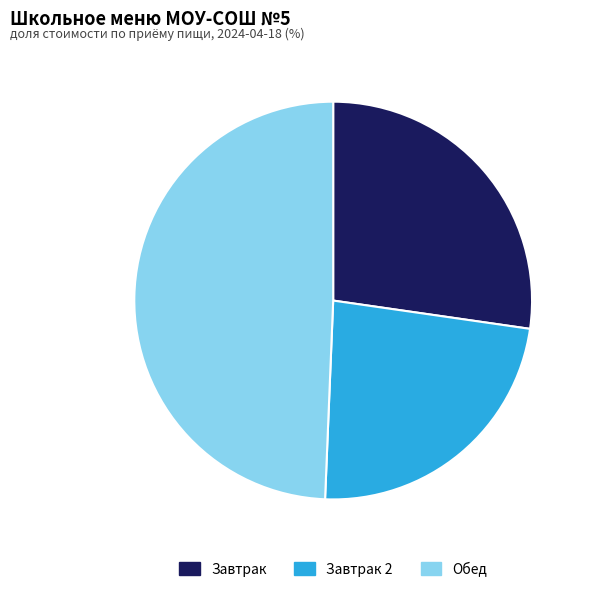

Is Завтрак the majority of the pie?

No